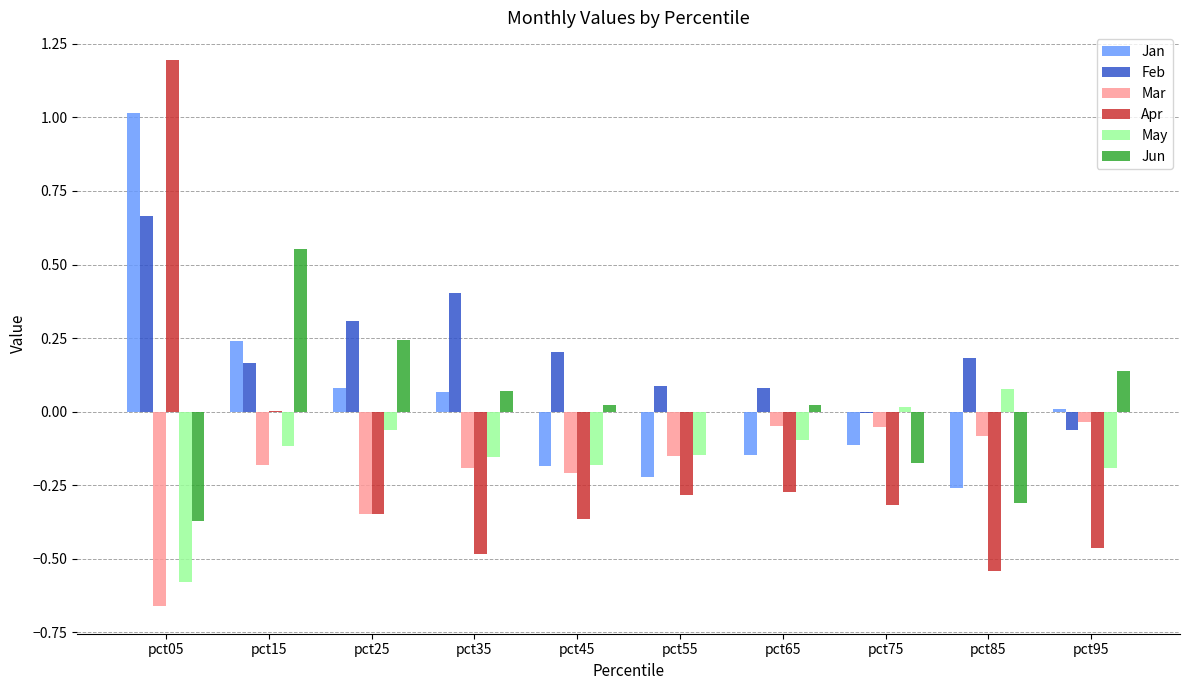

True or false: Jun has a value of 0.1 at pct35.

True